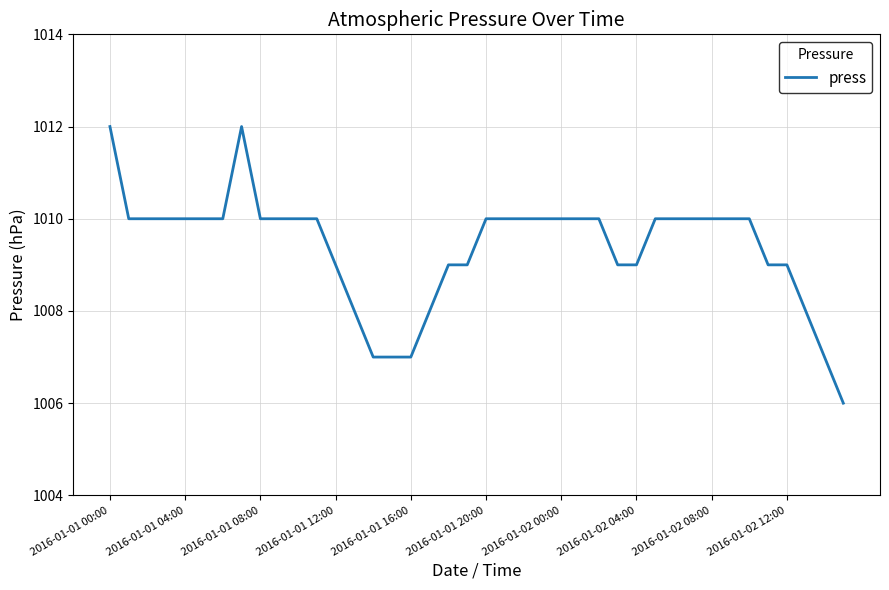

How many distinct data groups are displayed?

1